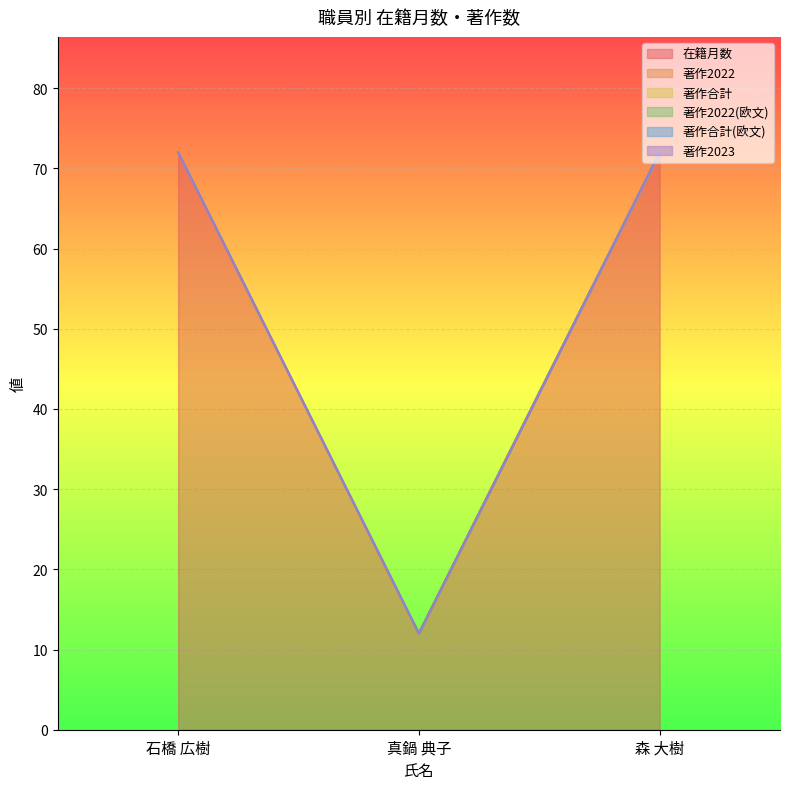

What is the difference between the highest and lowest values at 森 大樹?

72